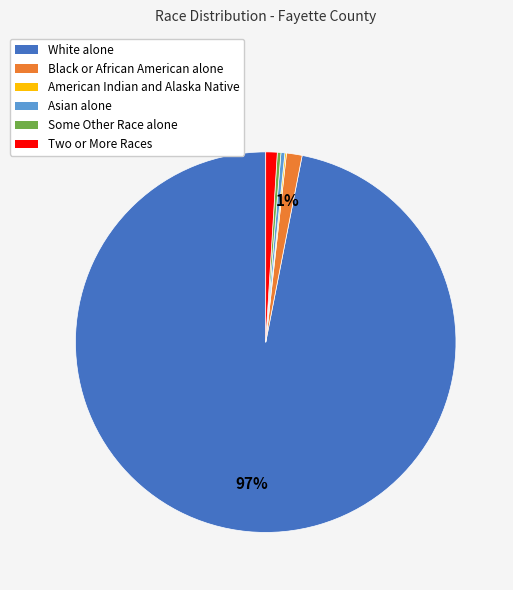

To the nearest percent, what is the average slice percentage?

17%